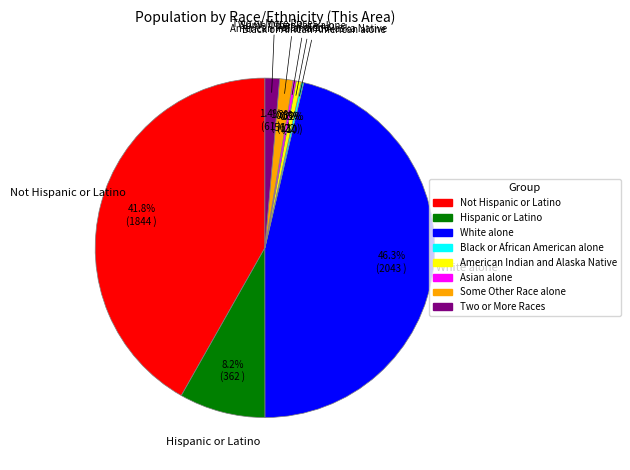

To the nearest percent, what portion does White alone represent?

46%